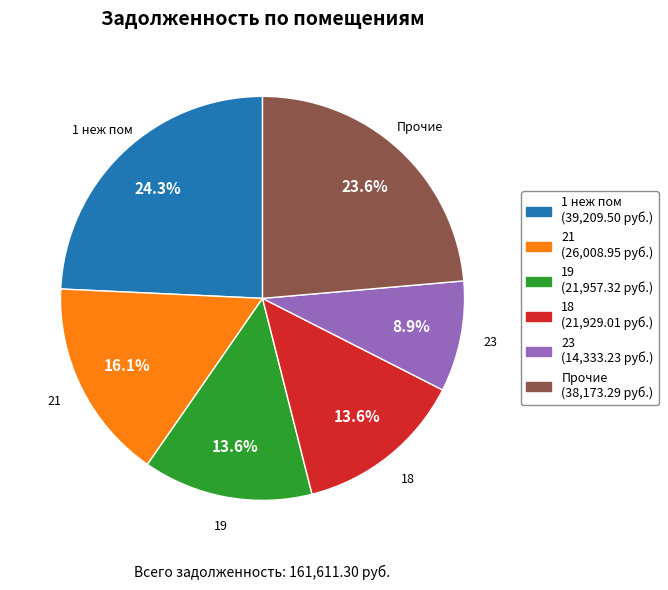

Is there a majority slice in this chart?

No